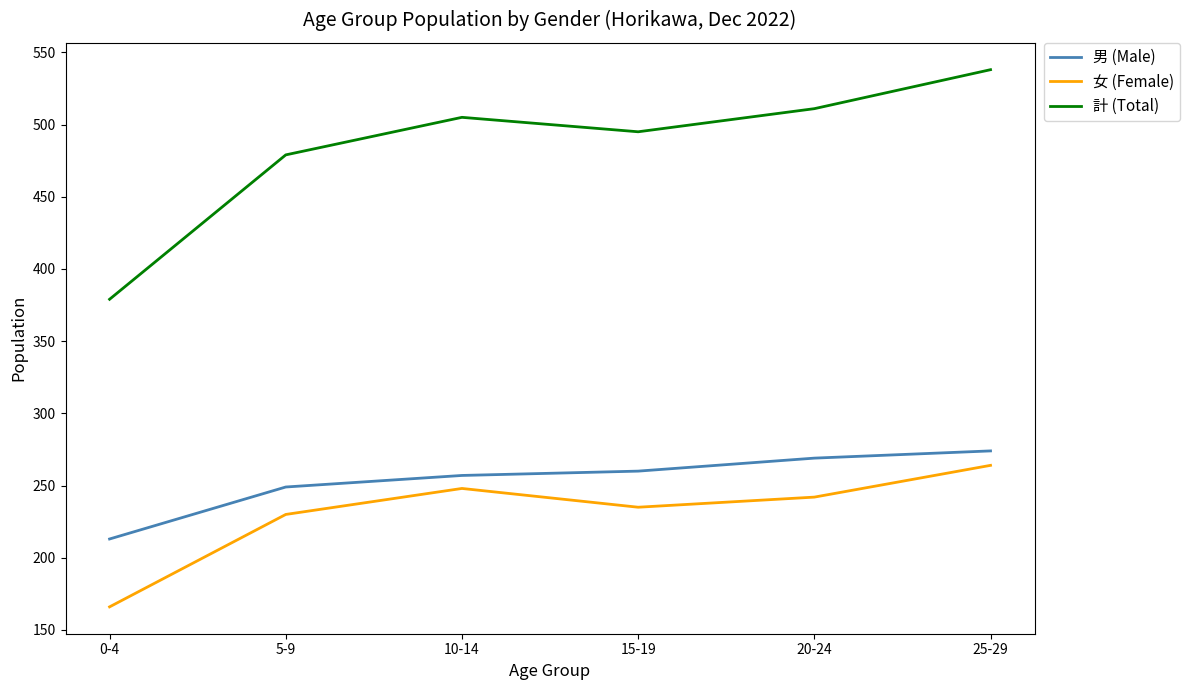

True or false: 計 (Total) and 男 (Male) cross at least once.

False